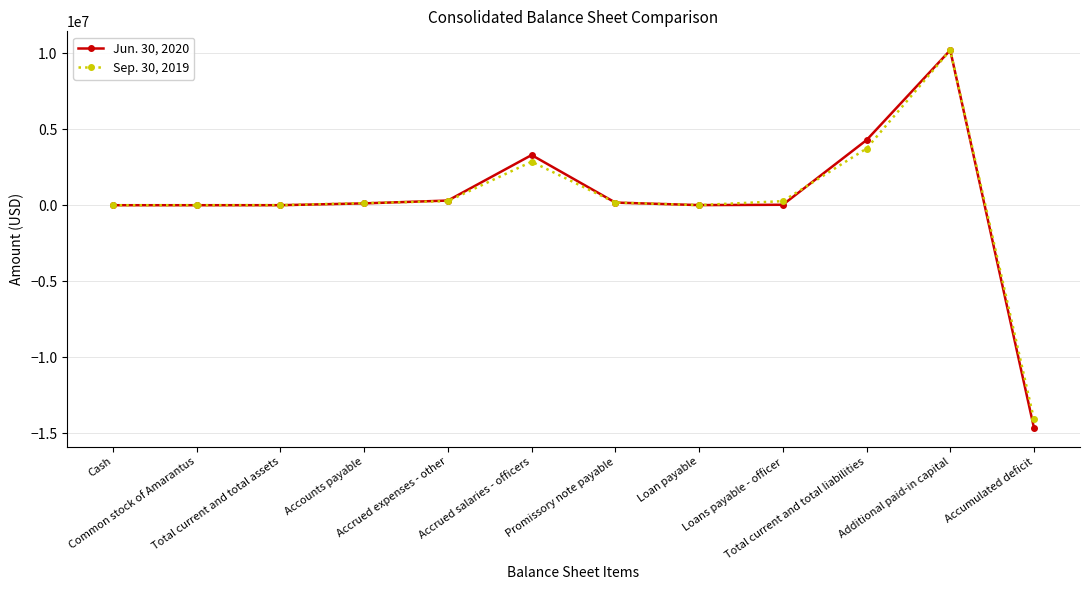

What is the approximate value of Jun. 30, 2020 at Accumulated deficit, to the nearest 100?

-14648900